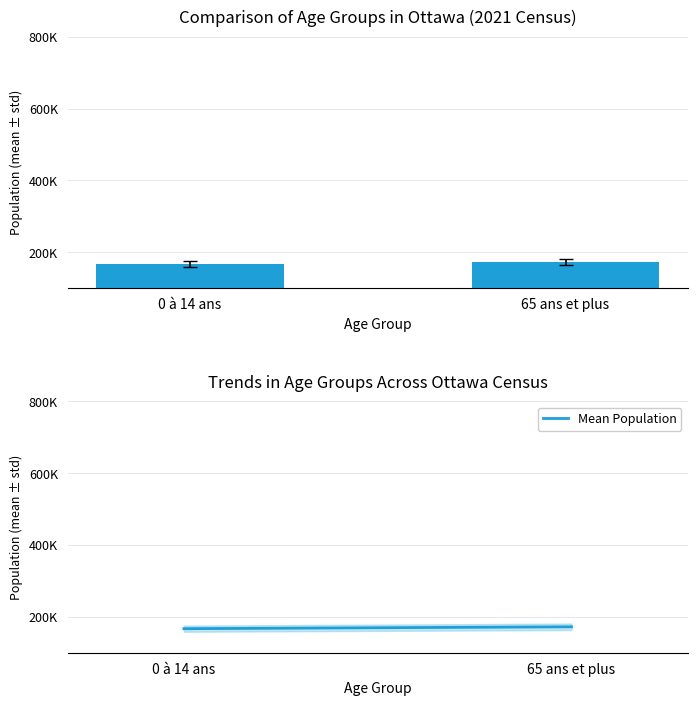

What is the value of the Population bar at the 2nd from the left?

172150